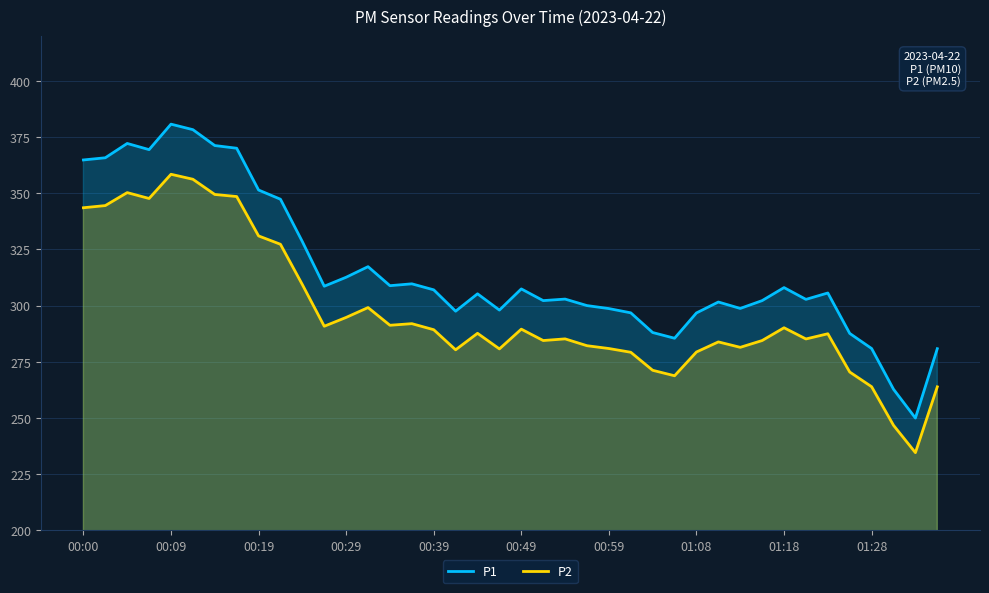

What is the maximum value for P2?

358.5